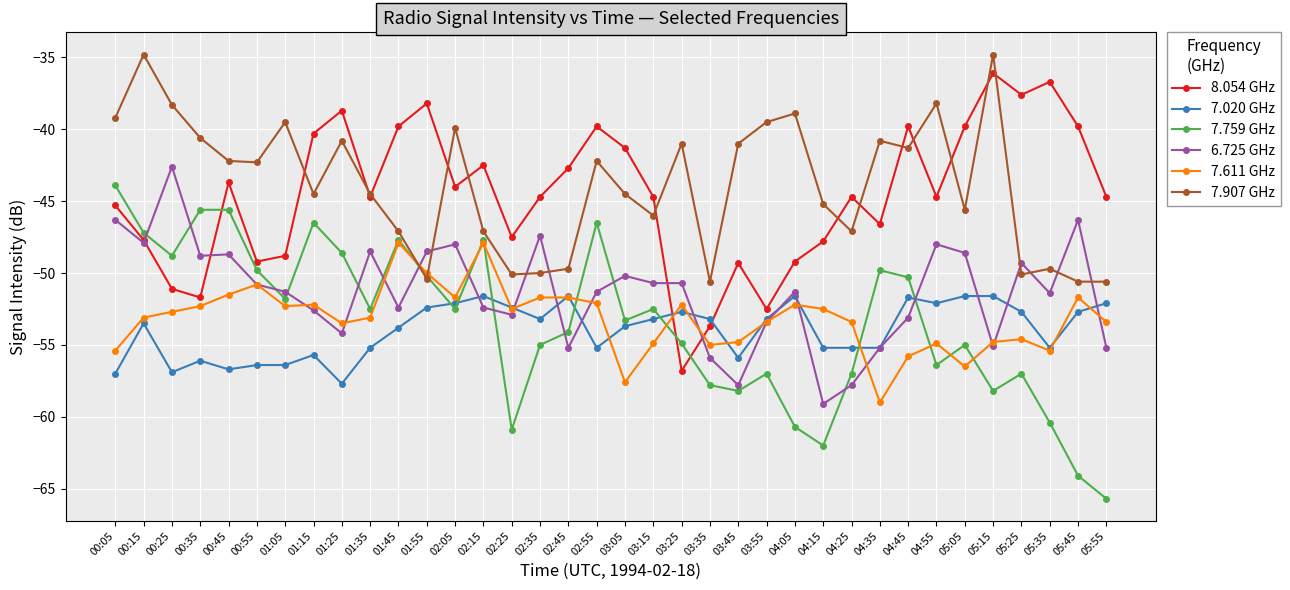

True or false: 6.725 GHz has a value of -30.7 at 05:35.

False